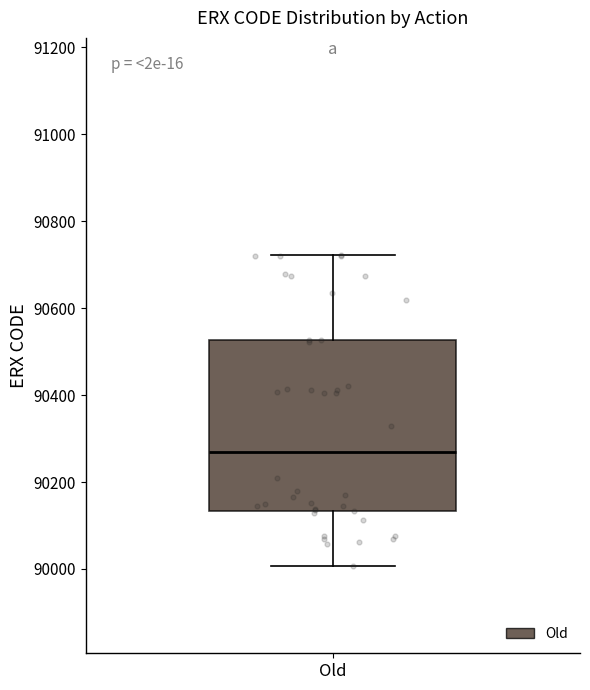

Where does the upper whisker of the box for Old end on the y-axis? The values are not printed on the chart, so give them approximately, as read against the axis.

90720